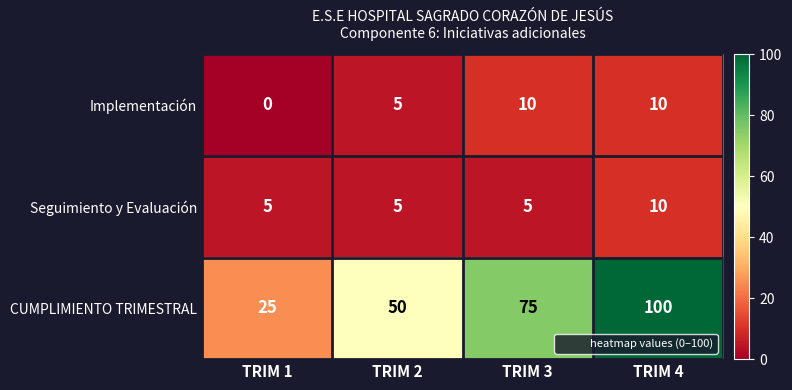

Is it true that Implementación equals 0 at TRIM 1?

True